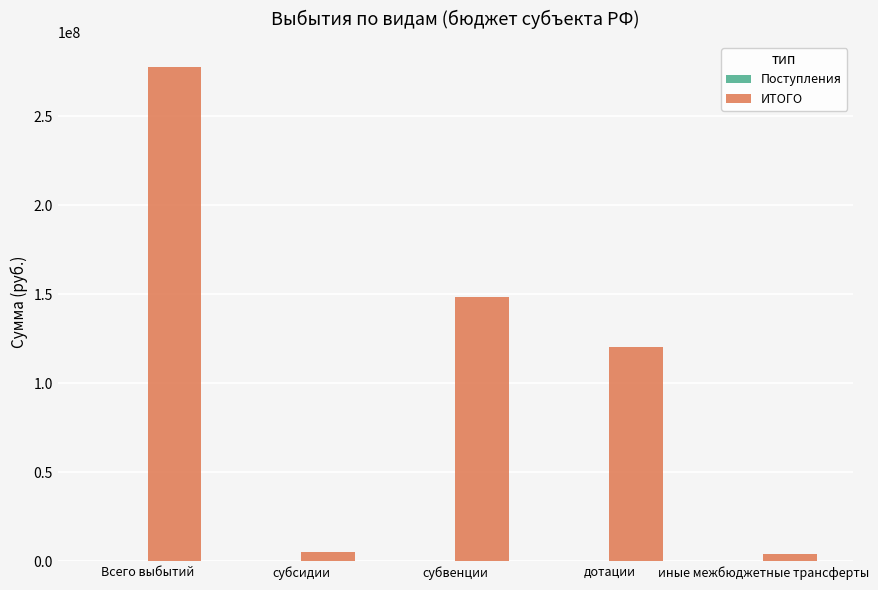

Where does the ИТОГО series first go above 120174100?

Всего выбытий